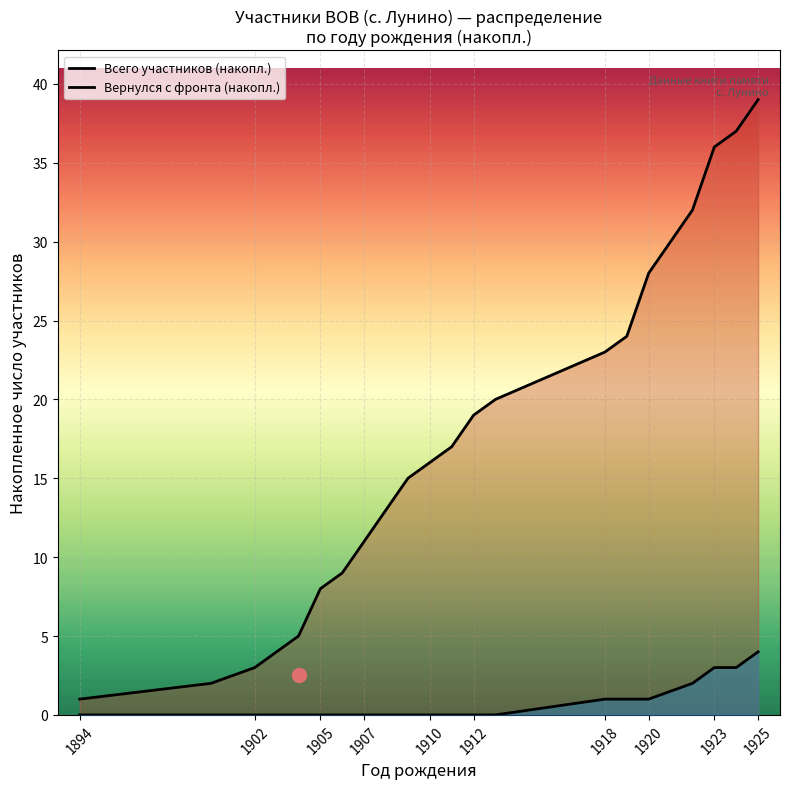

Which series has the largest total across all categories?

Всего участников (накопл.)